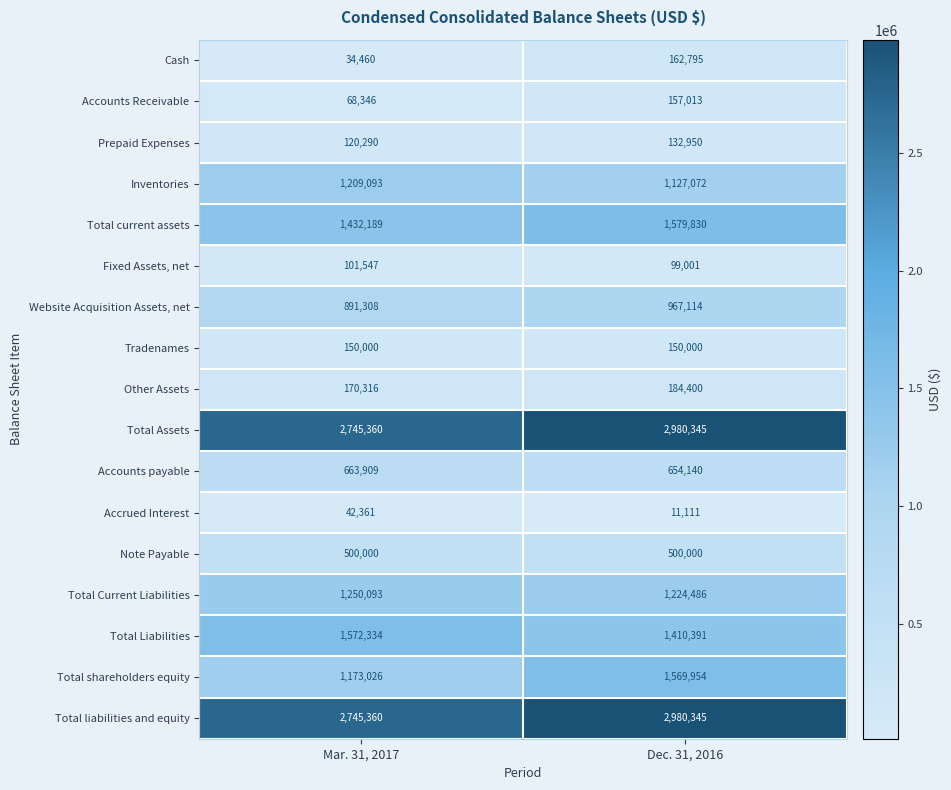

Count the number of data series in this chart.

17